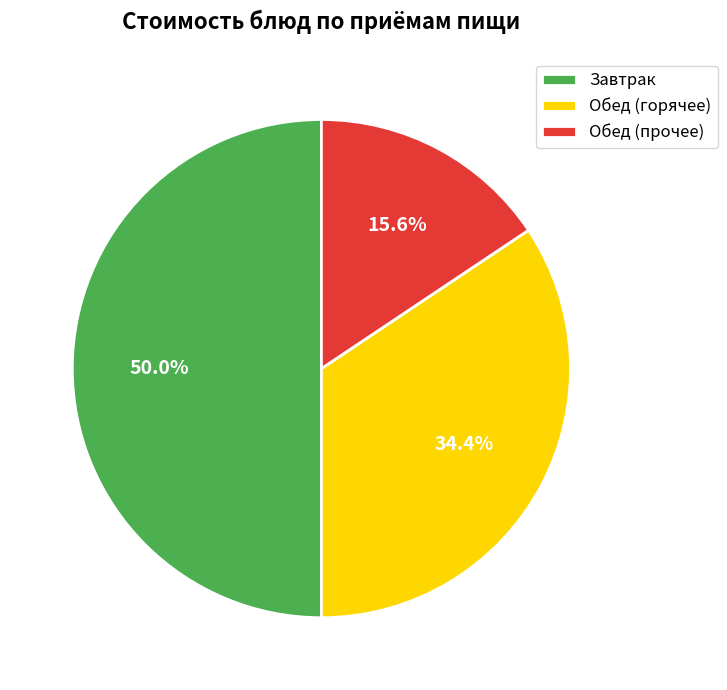

Is the sum of Обед (горячее) and Завтрак greater than half?

Yes